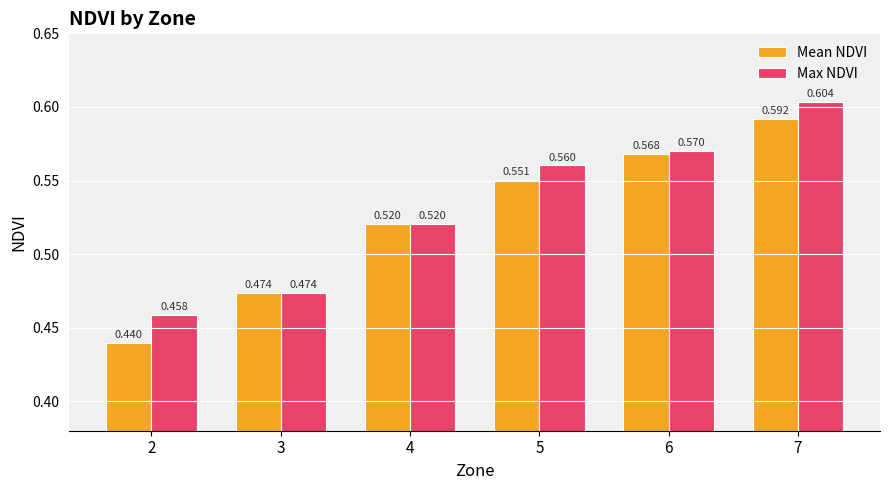

Which series has the largest total across all categories?

Max NDVI